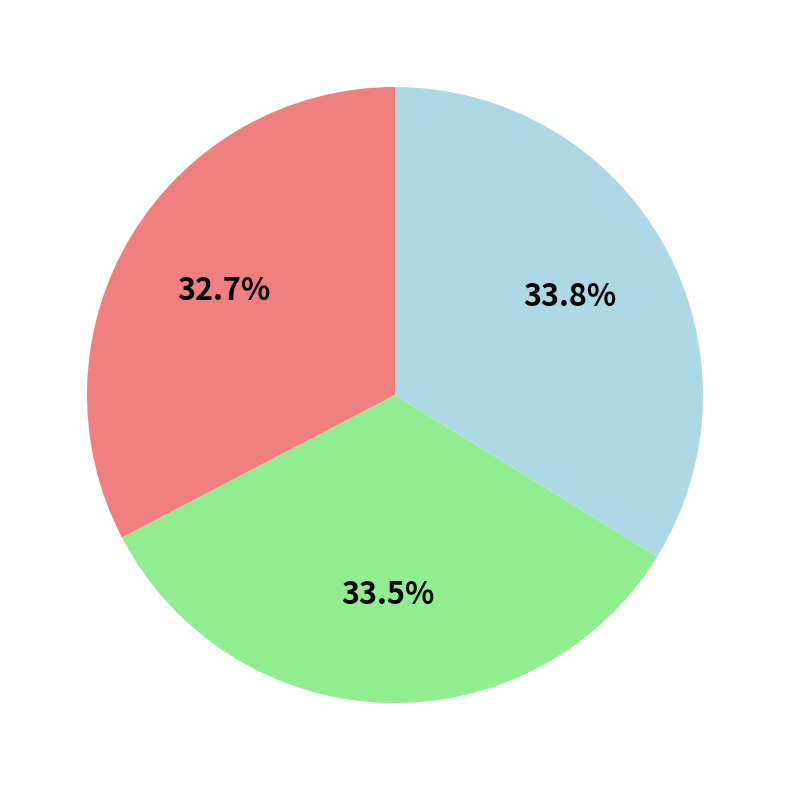

Count the number of slices in the pie.

3